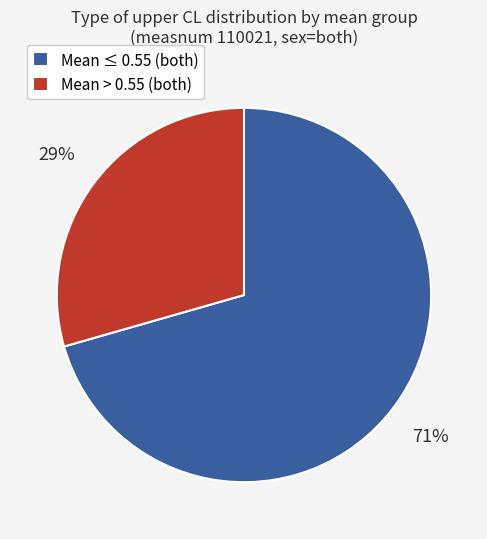

Rank the categories by value from highest to lowest.

Mean ≤ 0.55 (both), Mean > 0.55 (both)